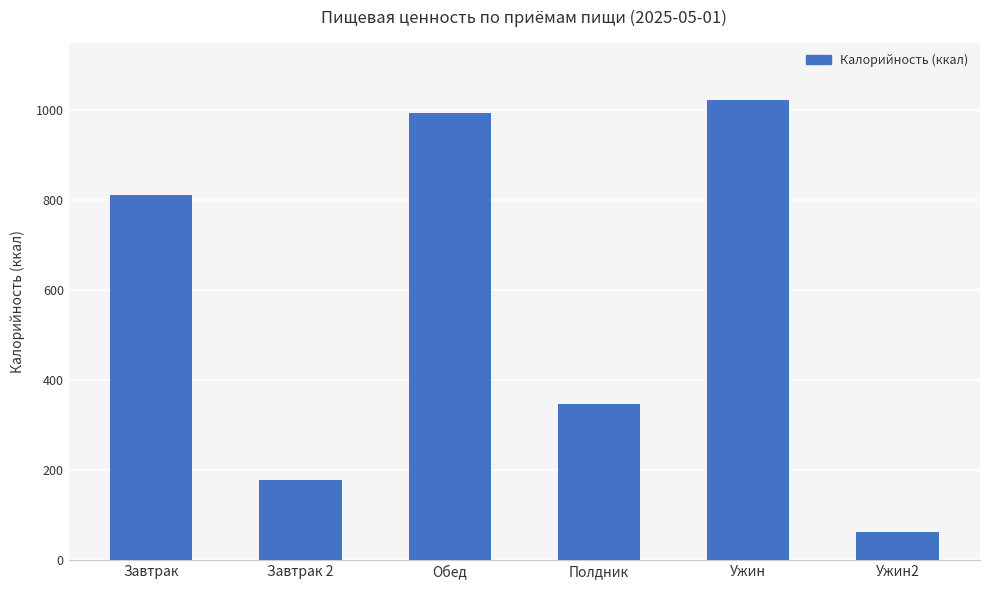

List the labels in order of value, largest first.

Ужин, Обед, Завтрак, Полдник, Завтрак 2, Ужин2